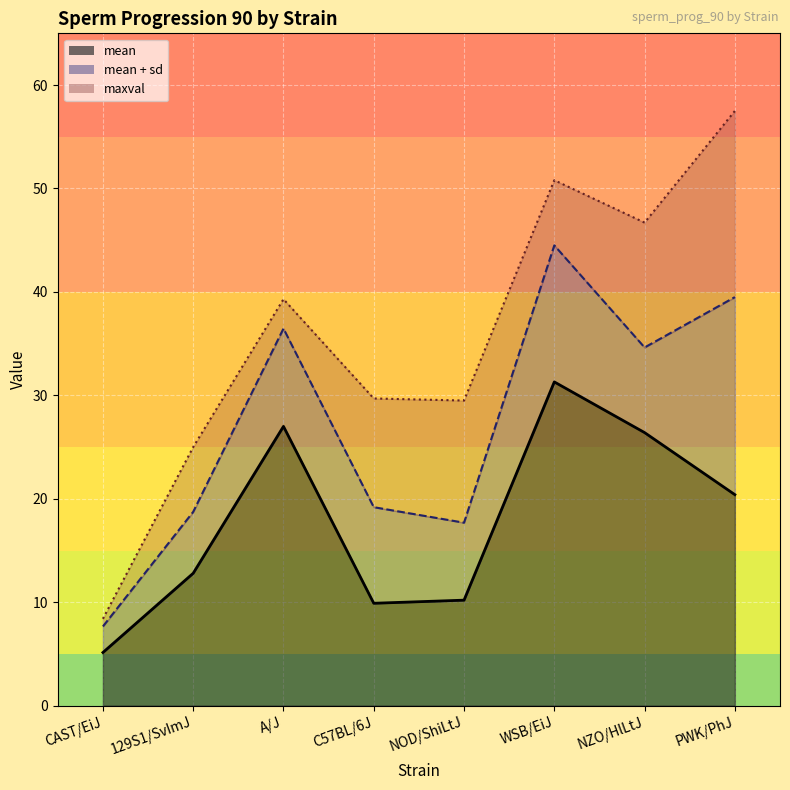

True or false: maxval and mean intersect in this chart.

False